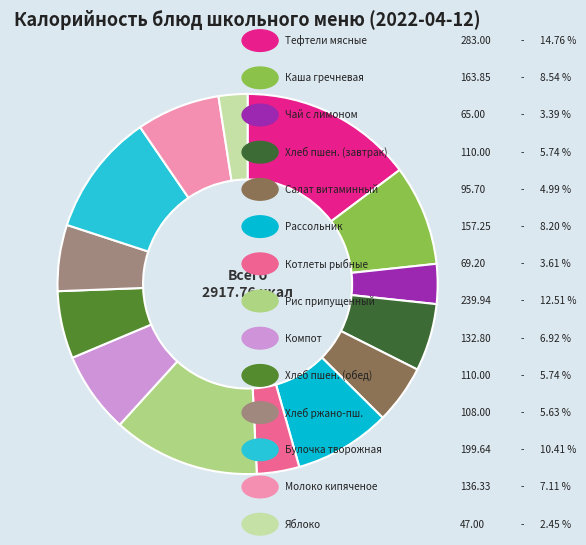

How many segments does this pie chart have?

14